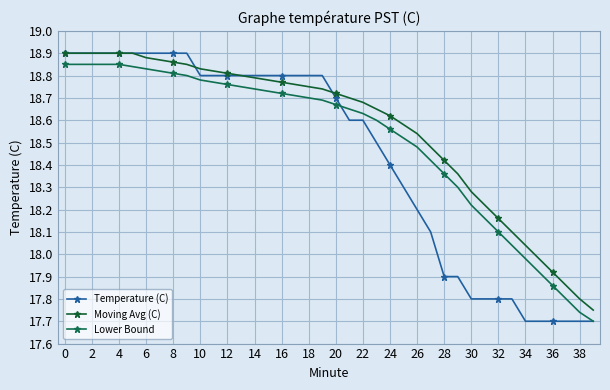

At which label is Moving Avg (C) closest to 18?

35